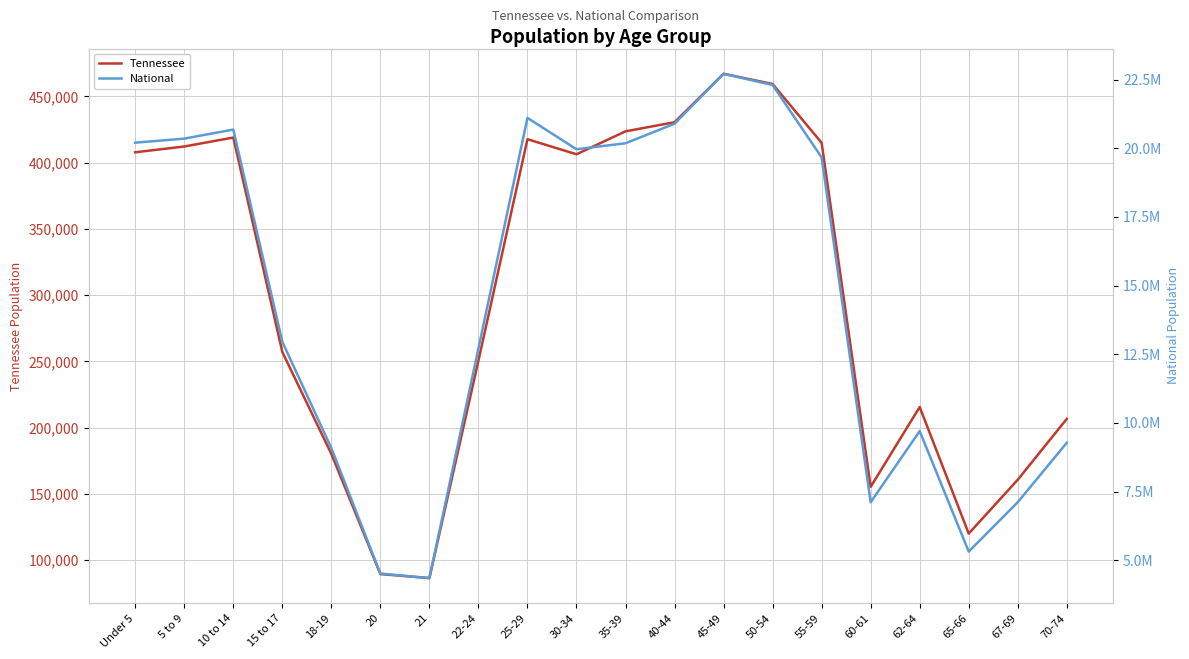

The Tennessee series shows 423622 at 35-39. True or false?

True